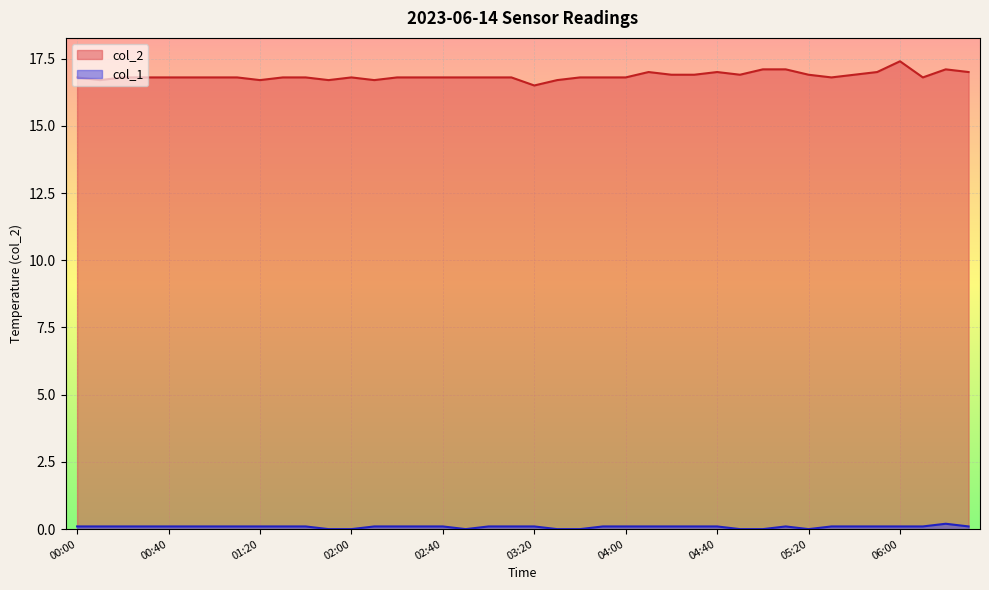

Which series has the widest spread of values?

col_2